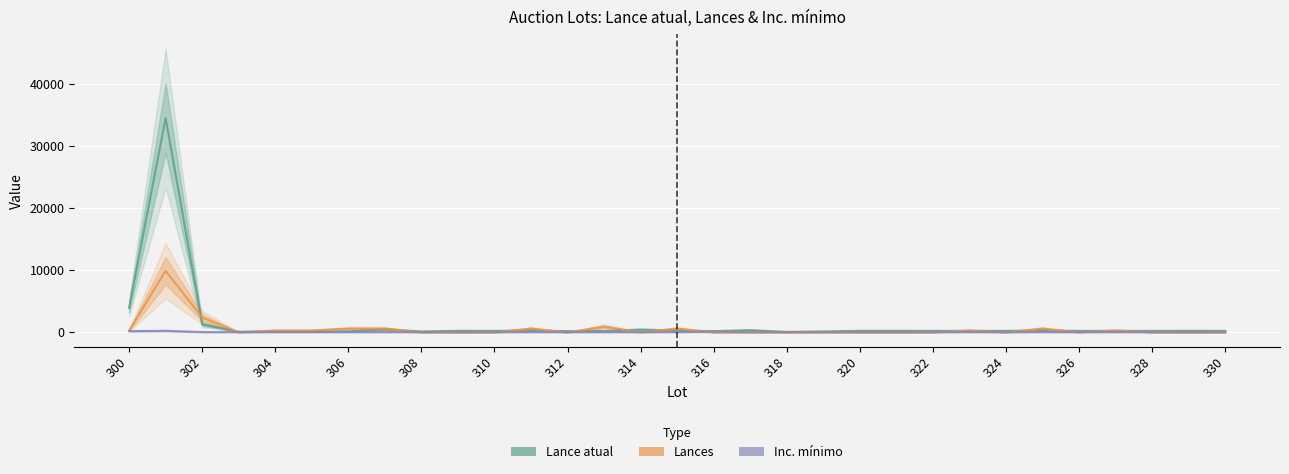

Which series has the largest total across all categories?

Lance atual